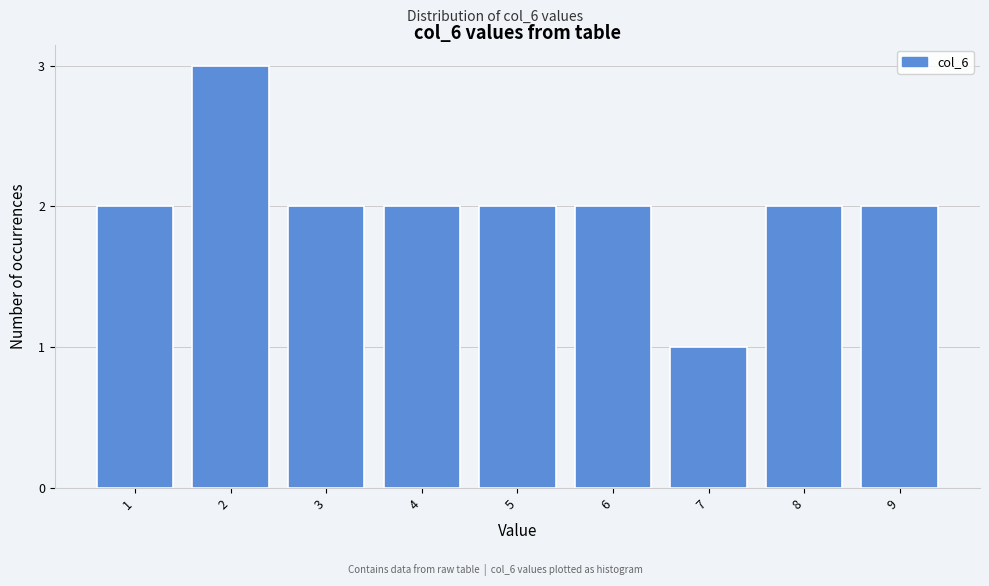

Reading left to right, transcribe all the data shown in this chart.

2	3	2	2	2	2	1	2	2